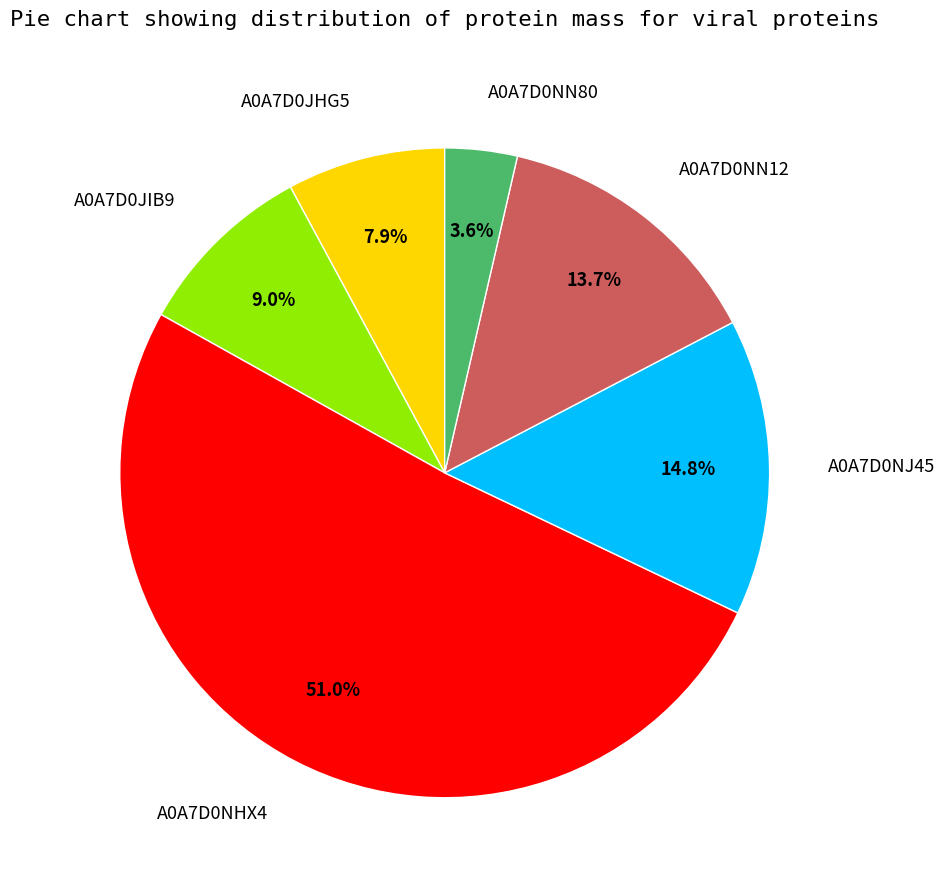

To the nearest percent, what portion does A0A7D0NJ45 represent?

15%